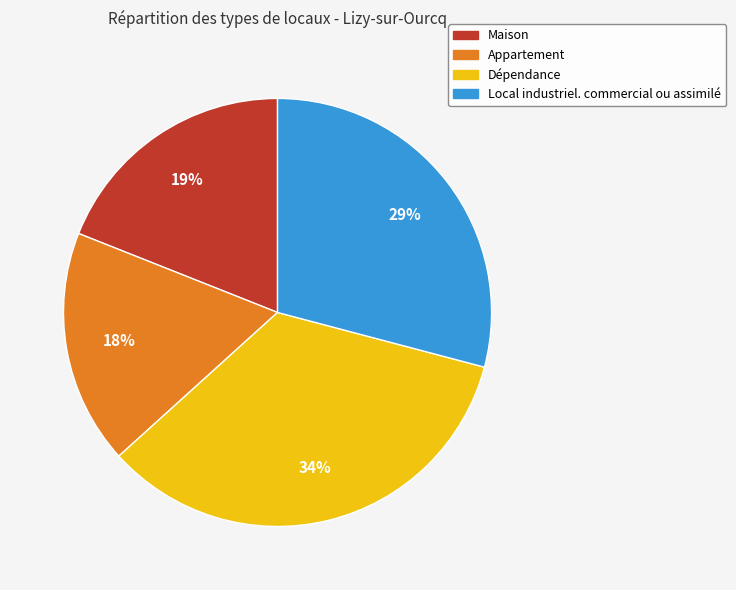

What percentage is the Appartement slice, to the nearest percent?

18%